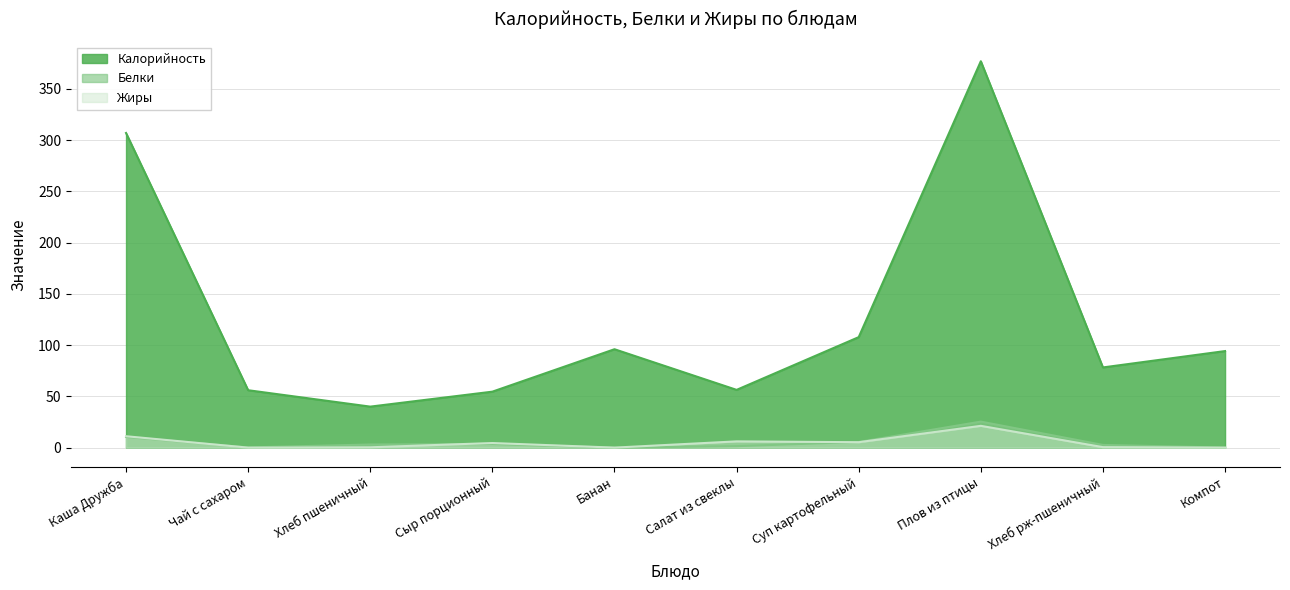

What is the total value across all series at Хлеб рж-пшеничный?

81.4